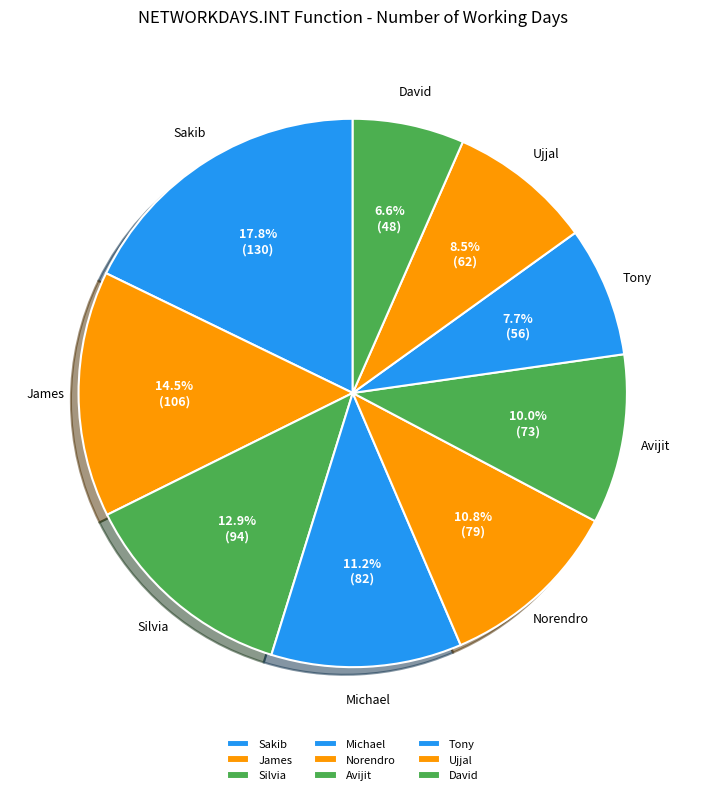

Does Tony represent more than half of the total?

No